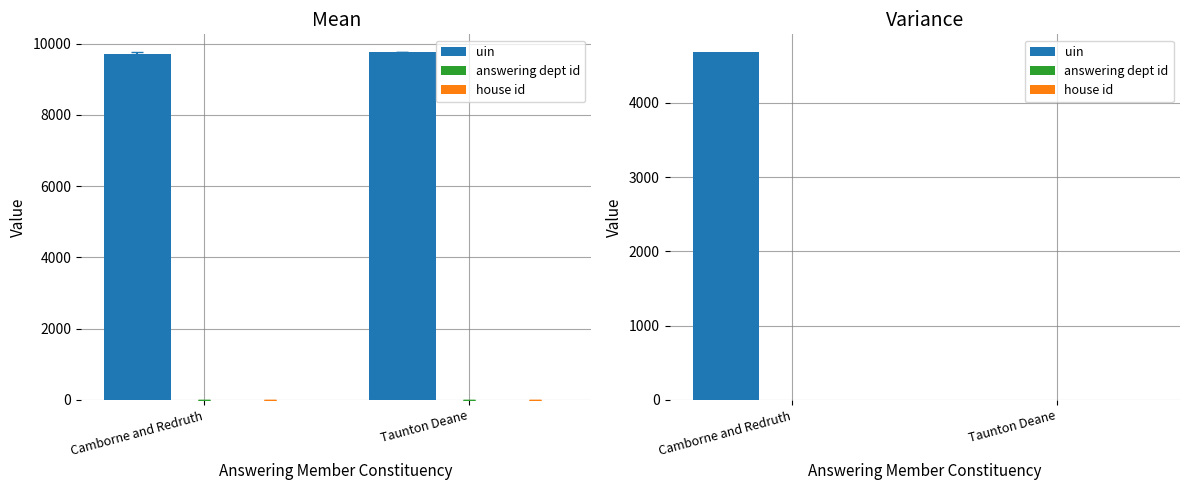

What is the total value across all series at Camborne and Redruth?

4686.0